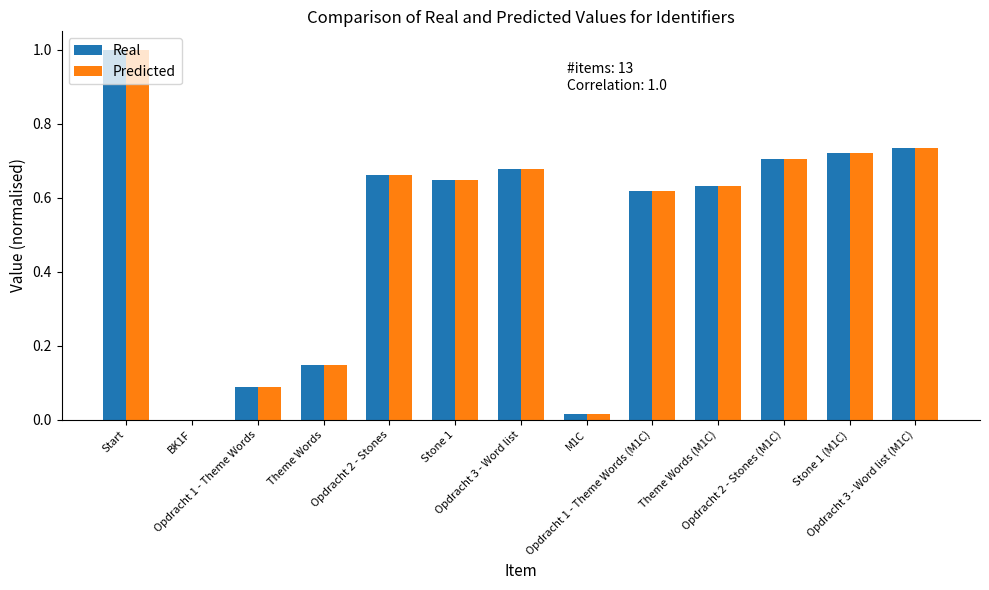

Which category has the highest value in the Predicted series?

Start